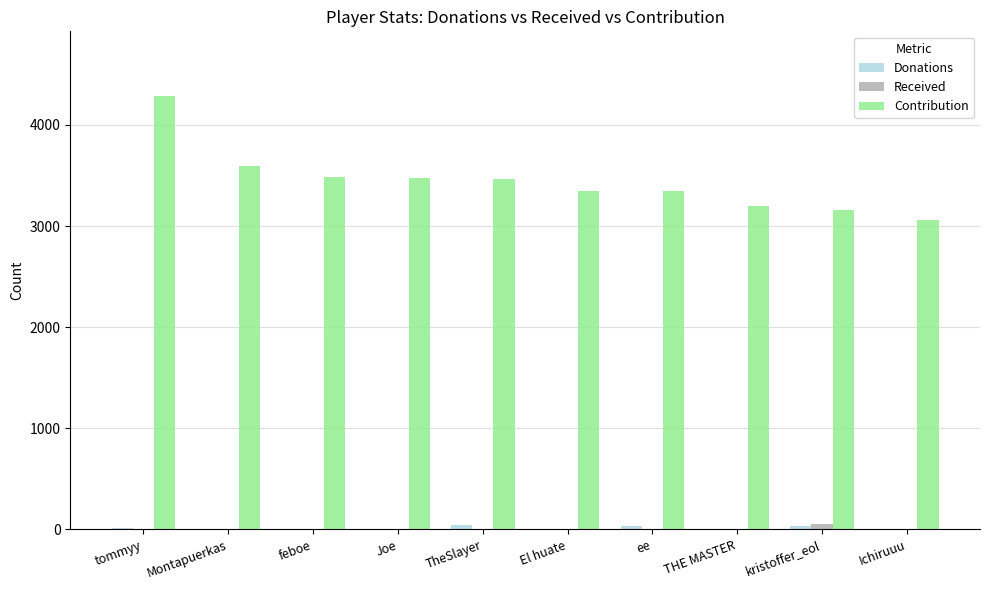

The value of Contribution at TheSlayer is 1288. True or false?

False